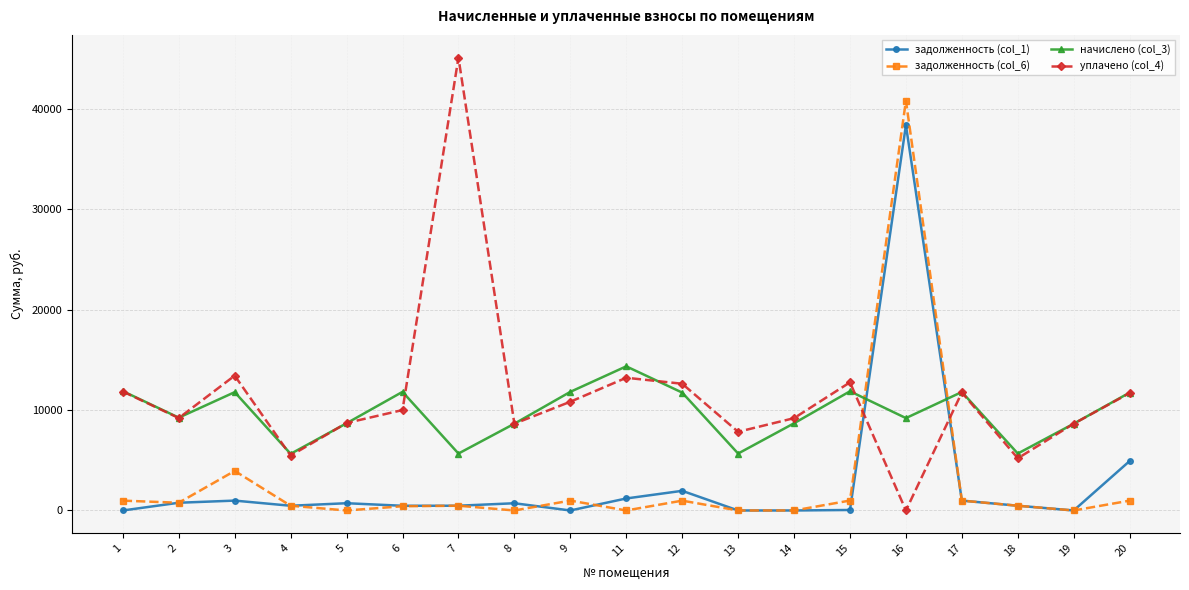

Where do уплачено (col_4) and задолженность (col_1) first cross each other?

15 and 16